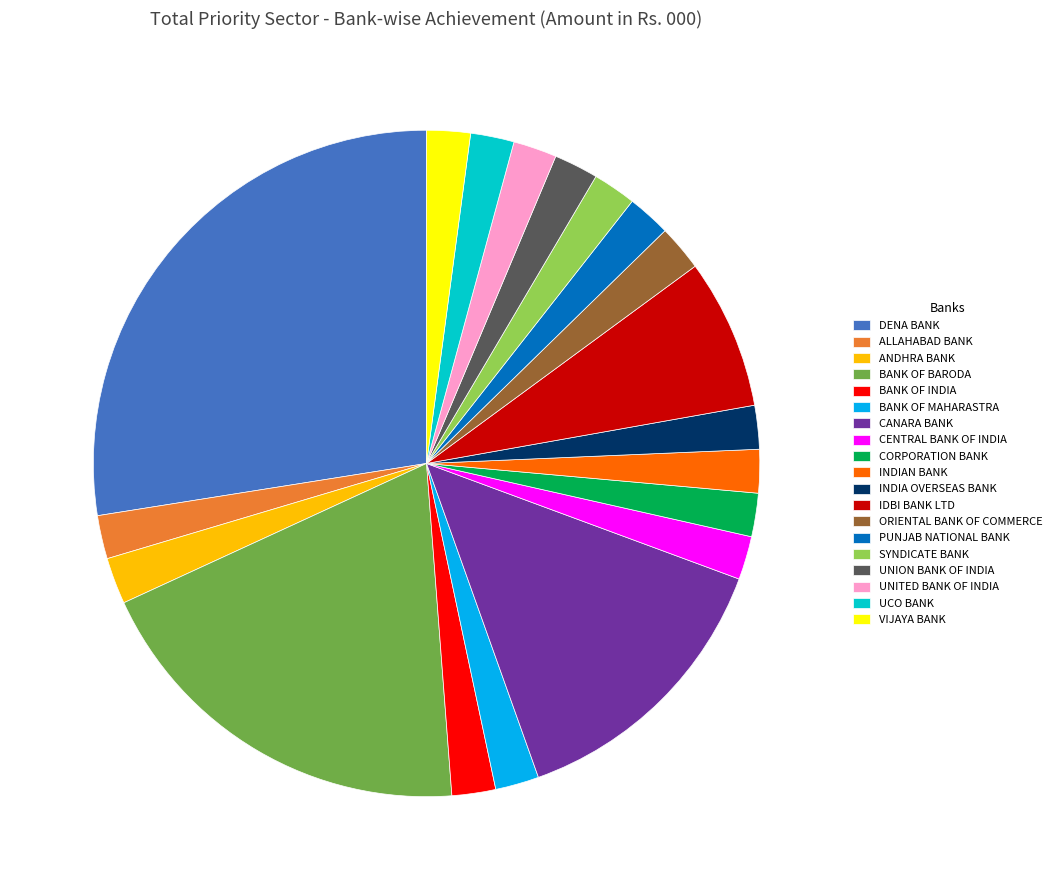

Does any single category account for the majority?

No